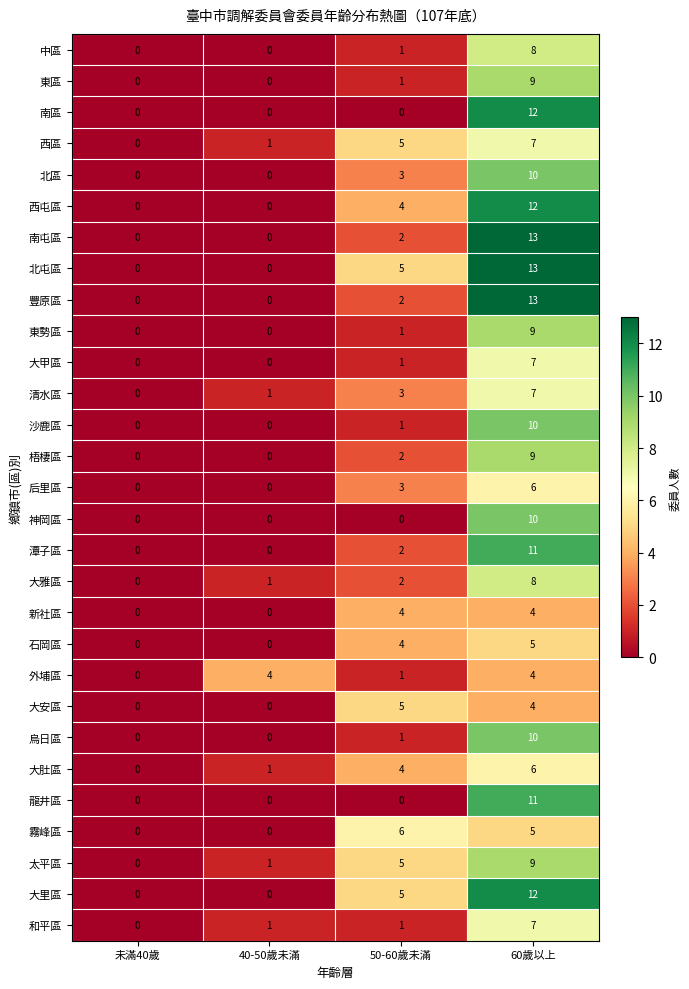

Where is 東區 nearest to the value 4?

50-60歲未滿